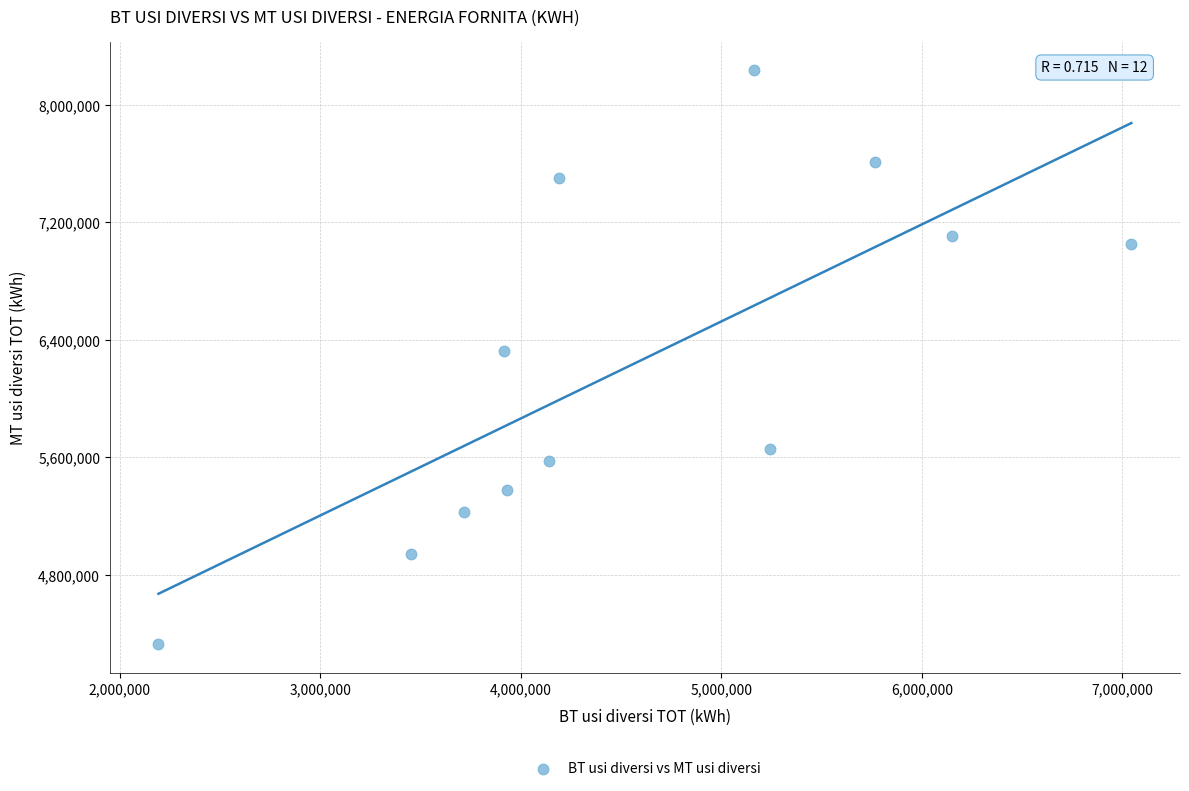

What is the range of X values (max minus min)?

4850137